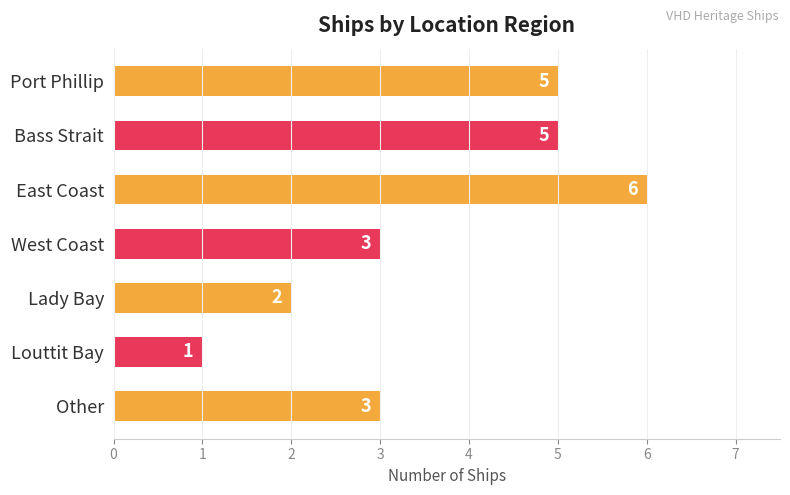

What is the greatest value displayed?

6